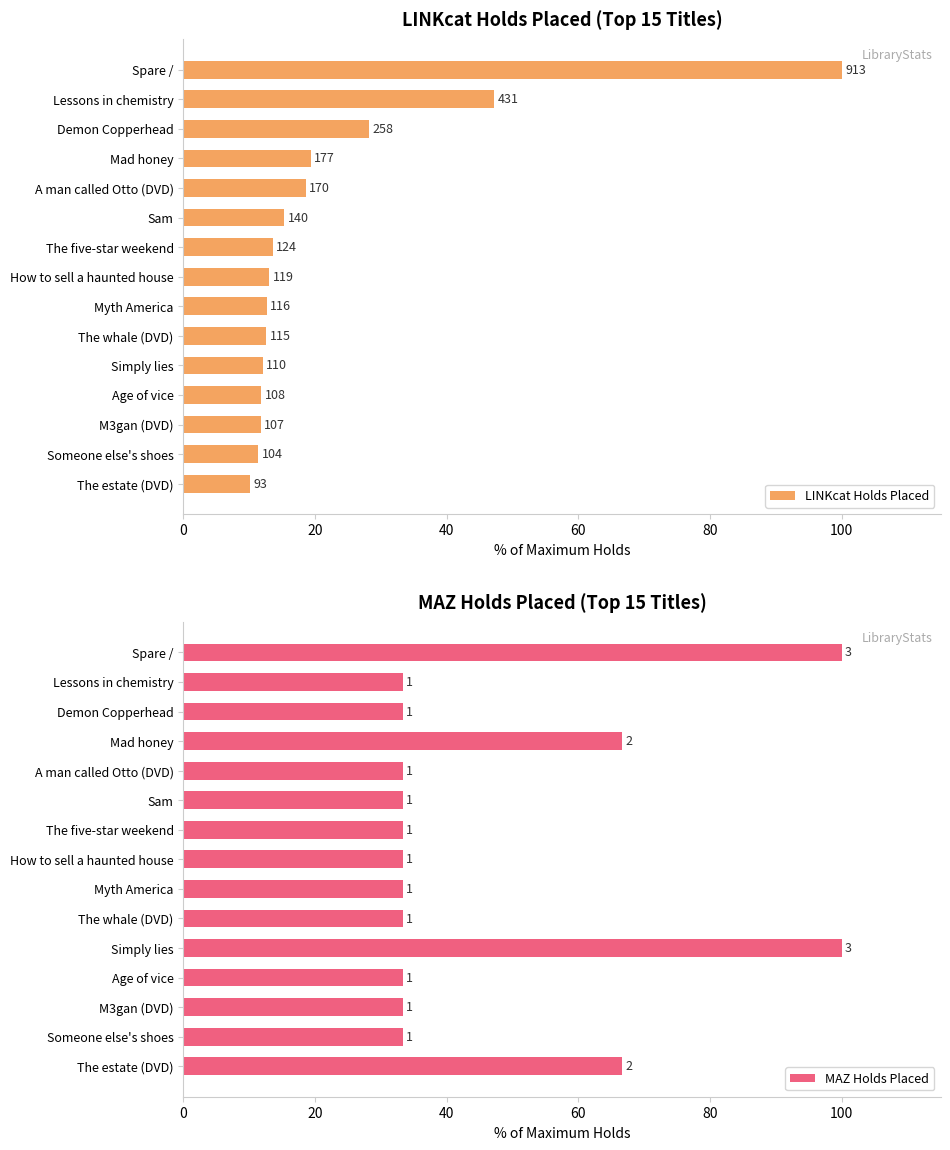

What are all the series names shown in the legend?

LINKcat Holds Placed, MAZ Holds Placed